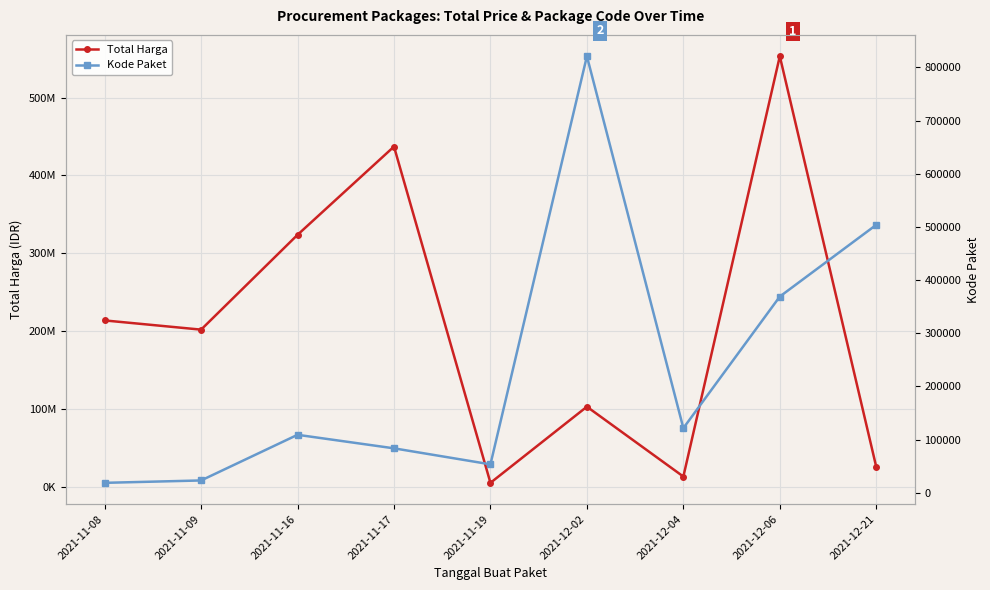

How many data points in Total Harga are less than 202000000?

4